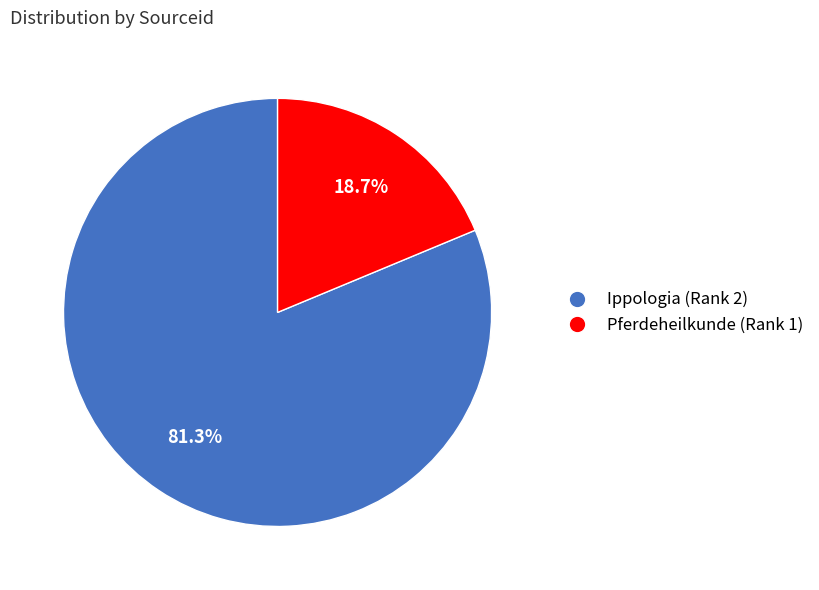

How many segments does this pie chart have?

2